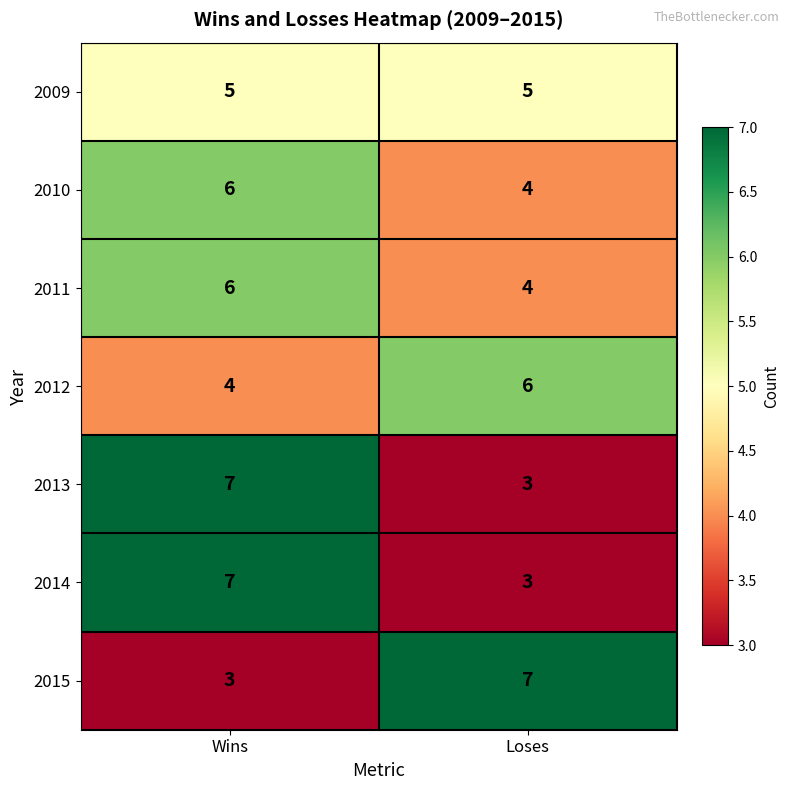

Reading right to left, extract all data points from this chart.

2009: Loses=5	Wins=5
2010: Loses=4	Wins=6
2011: Loses=4	Wins=6
2012: Loses=6	Wins=4
2013: Loses=3	Wins=7
2014: Loses=3	Wins=7
2015: Loses=7	Wins=3